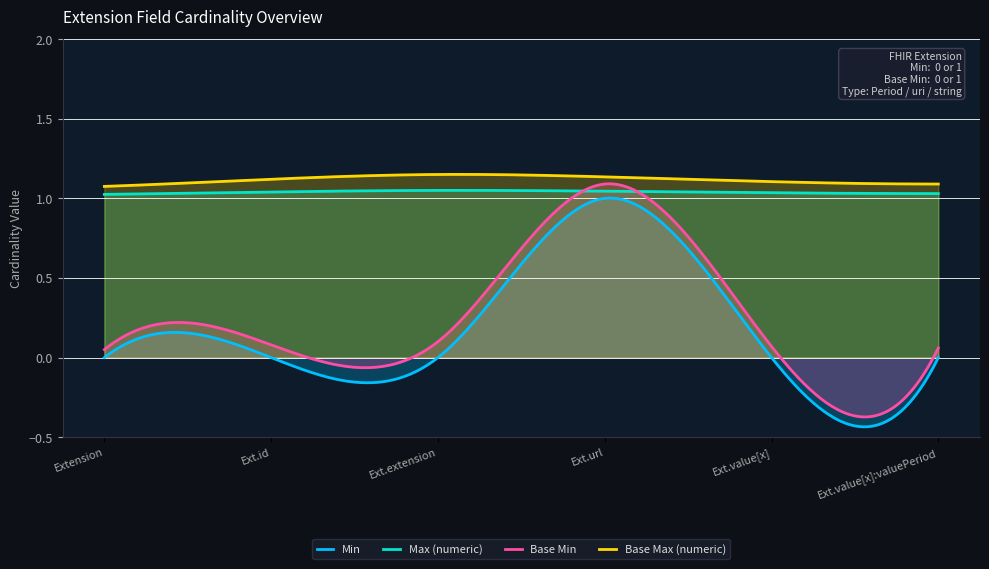

Reading left to right, transcribe all the data shown in this chart.

Min: Extension=0	Extension.id=0	Extension.extension=0	Extension.url=1	Extension.value[x]=0	Extension.value[x]:valuePeriod=0
Max (numeric): Extension=1	Extension.id=1	Extension.extension=1	Extension.url=1	Extension.value[x]=1	Extension.value[x]:valuePeriod=1
Base Min: Extension=0	Extension.id=0	Extension.extension=0	Extension.url=1	Extension.value[x]=0	Extension.value[x]:valuePeriod=0
Base Max (numeric): Extension=1	Extension.id=1	Extension.extension=1	Extension.url=1	Extension.value[x]=1	Extension.value[x]:valuePeriod=1